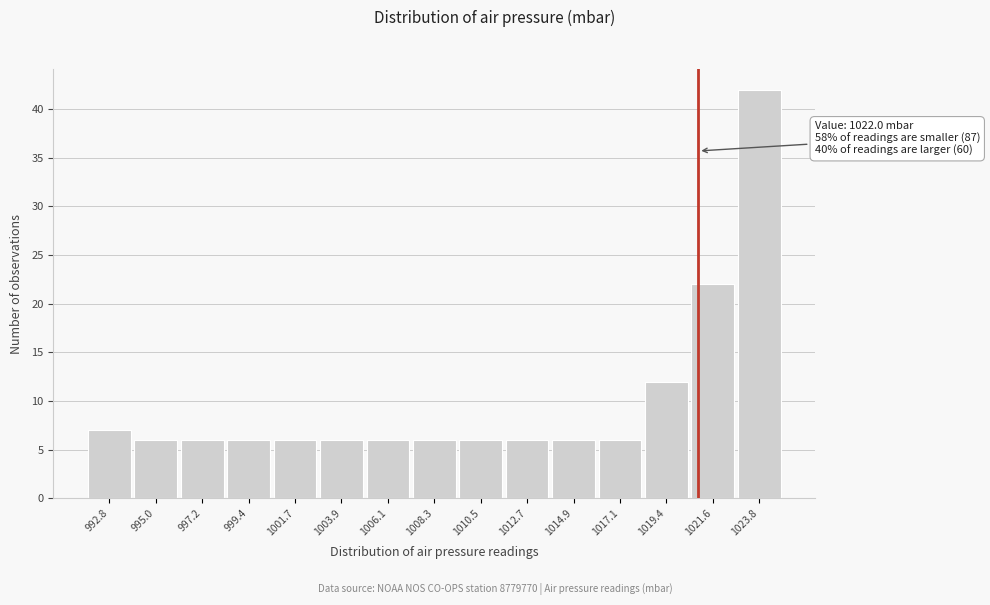

Reading left to right, transcribe all the data shown in this chart.

992.8=7	995.0=6	997.2=6	999.4=6	1001.7=6	1003.9=6	1006.1=6	1008.3=6	1010.5=6	1012.7=6	1014.9=6	1017.1=6	1019.4=12	1021.6=22	1023.8=42